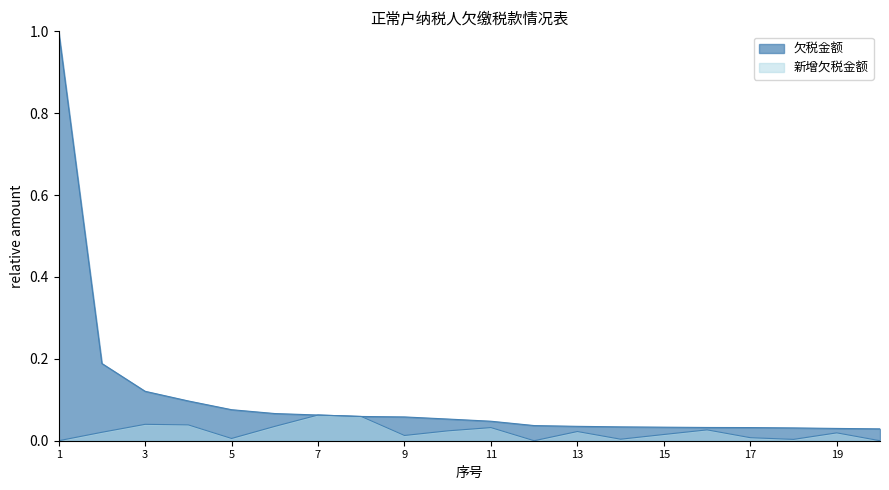

Which series has the largest range (max minus min)?

欠税金额